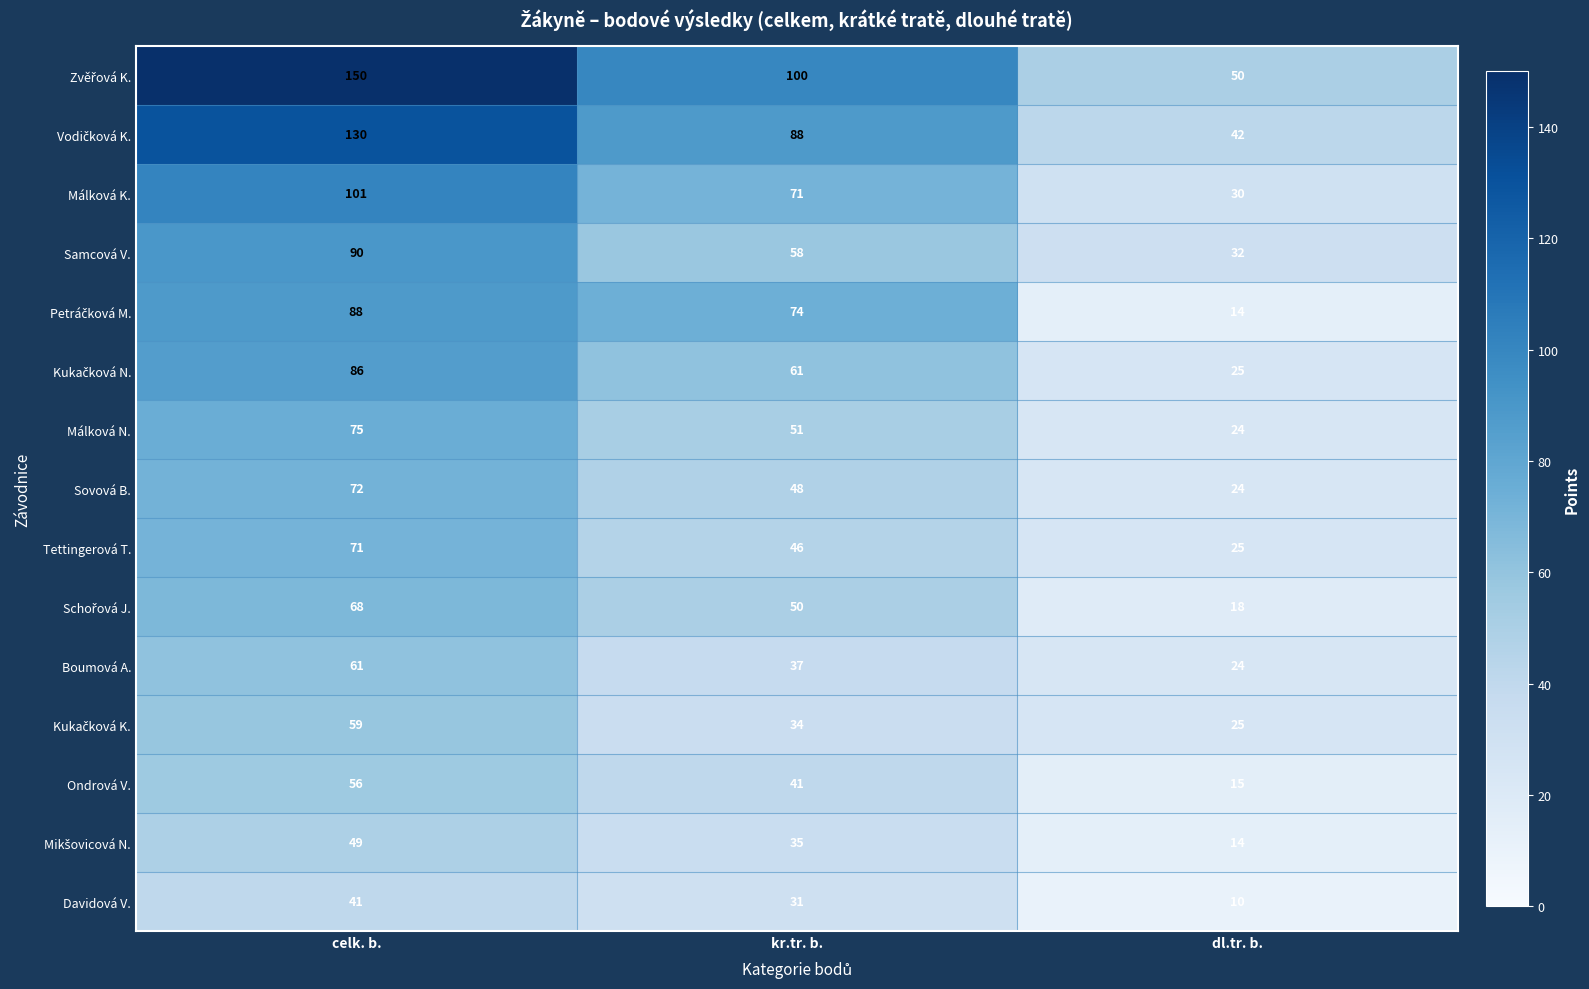

What is the greatest value displayed?

150